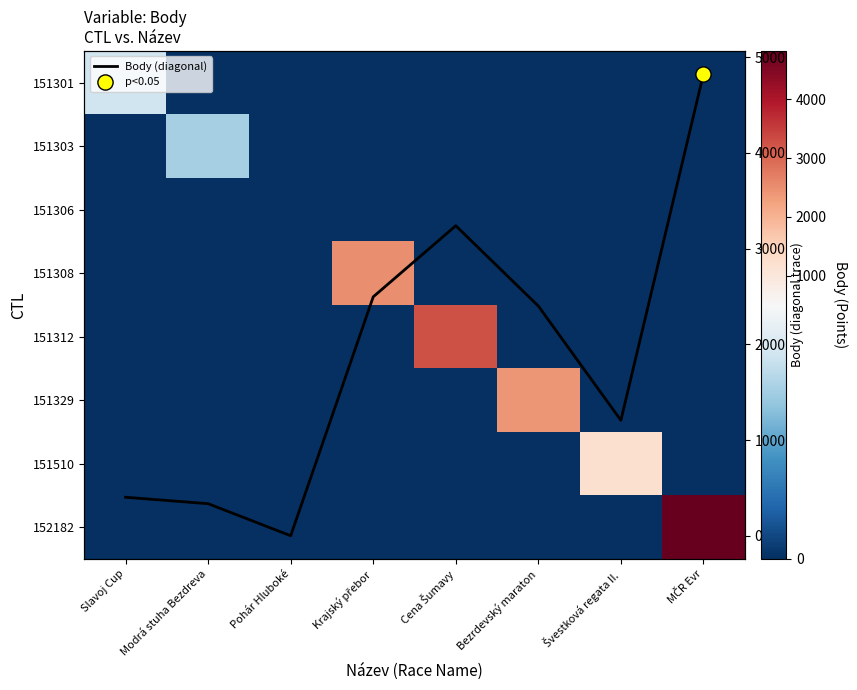

At how many categories does at least one series exceed 853?

5